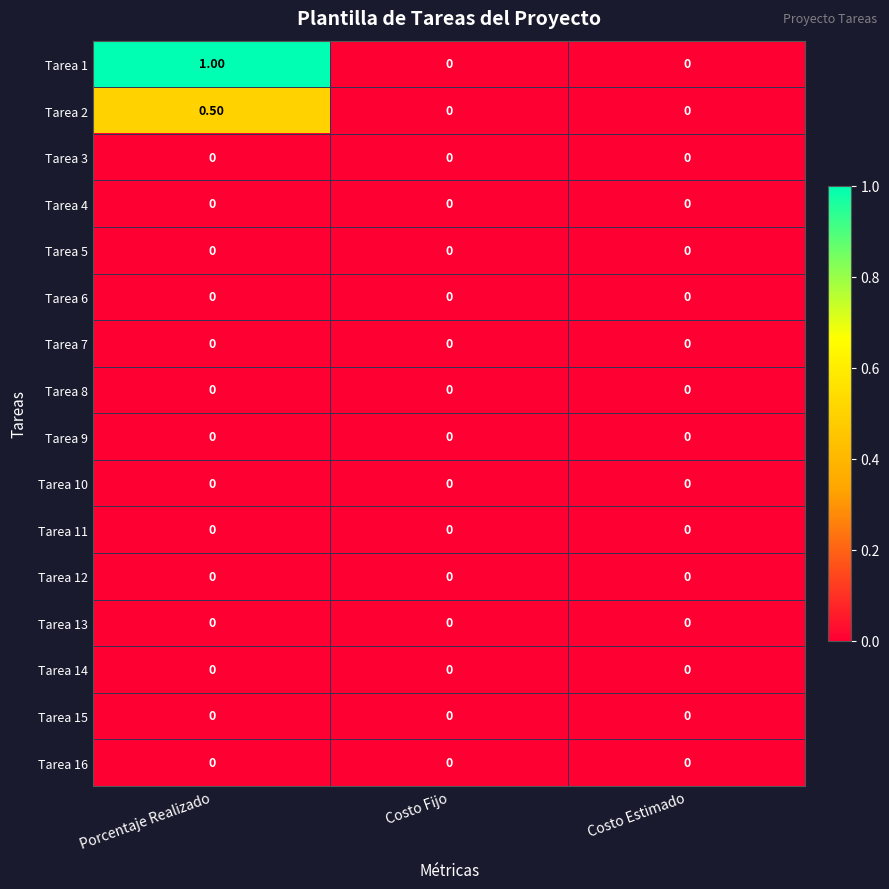

How many distinct data groups are displayed?

16